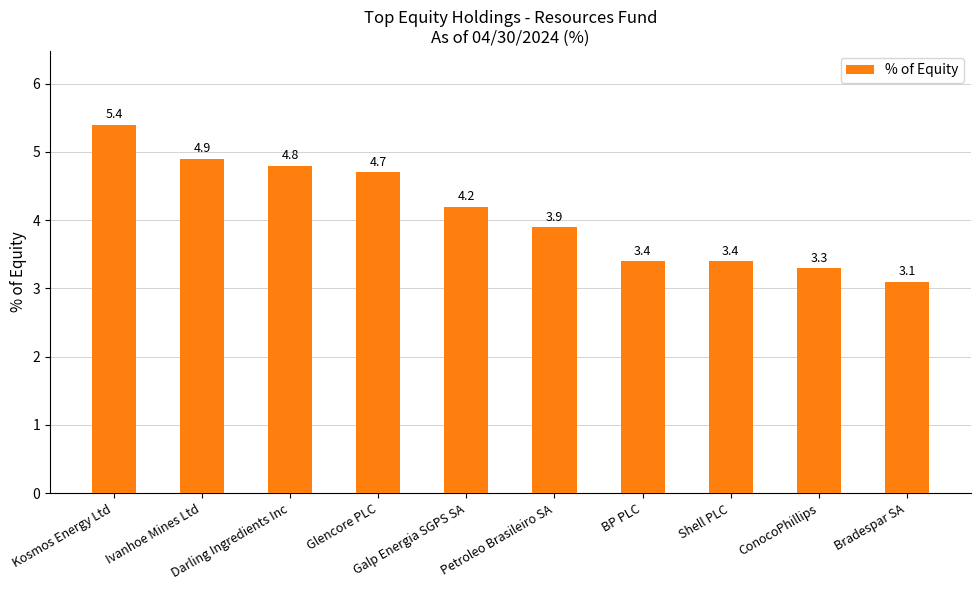

What is the difference between the maximum and minimum values?

2.3